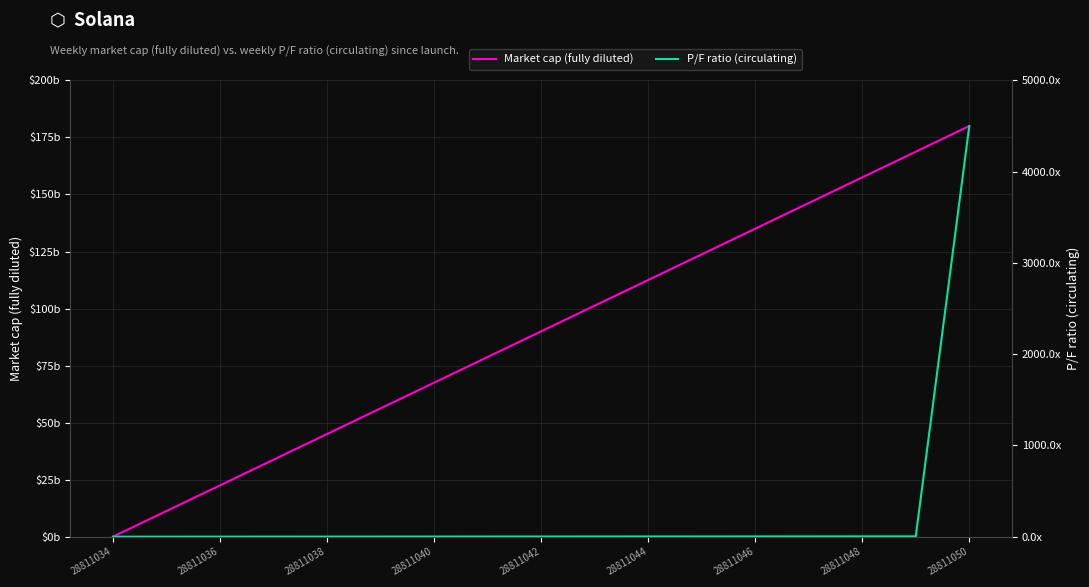

Is it true that Market cap (fully diluted) equals 101.2 at 9?

True